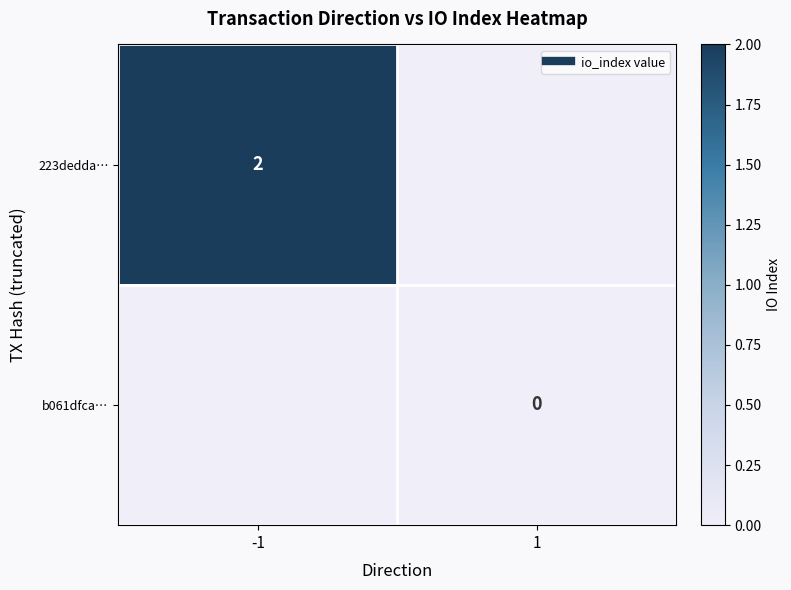

What is the highest value of the 223dedda… series?

2.0